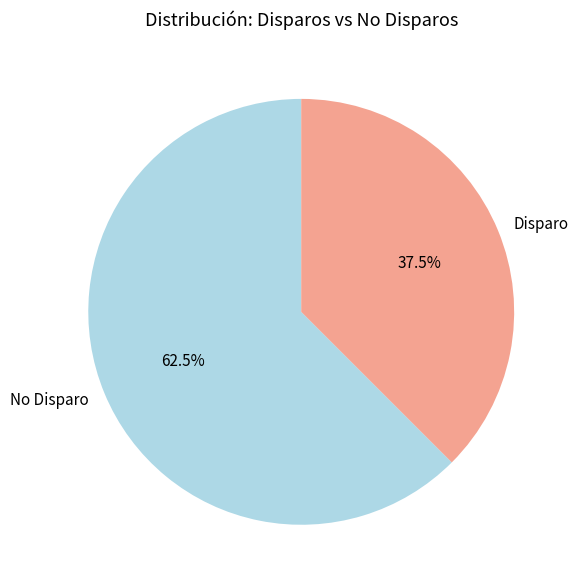

How many segments does this pie chart have?

2